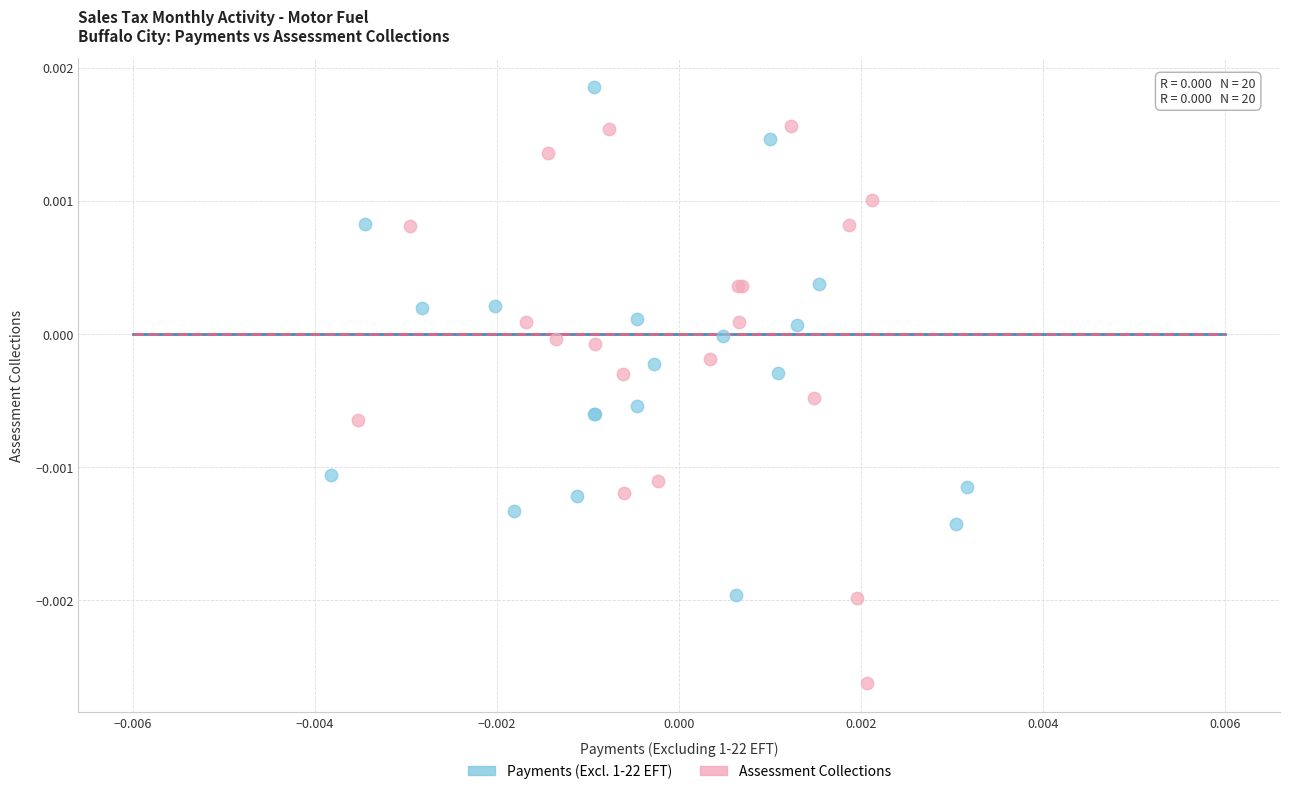

What are all the series names shown in the legend?

Payments (Excl. 1-22 EFT), Assessment Collections